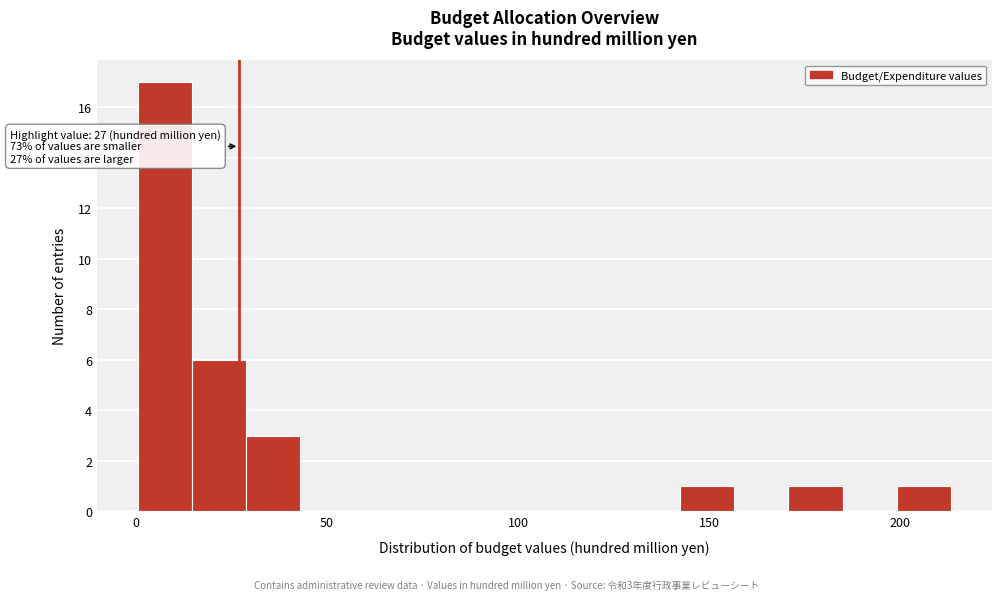

Read against the x-axis, roughly where is the centre of the tallest bar?

5